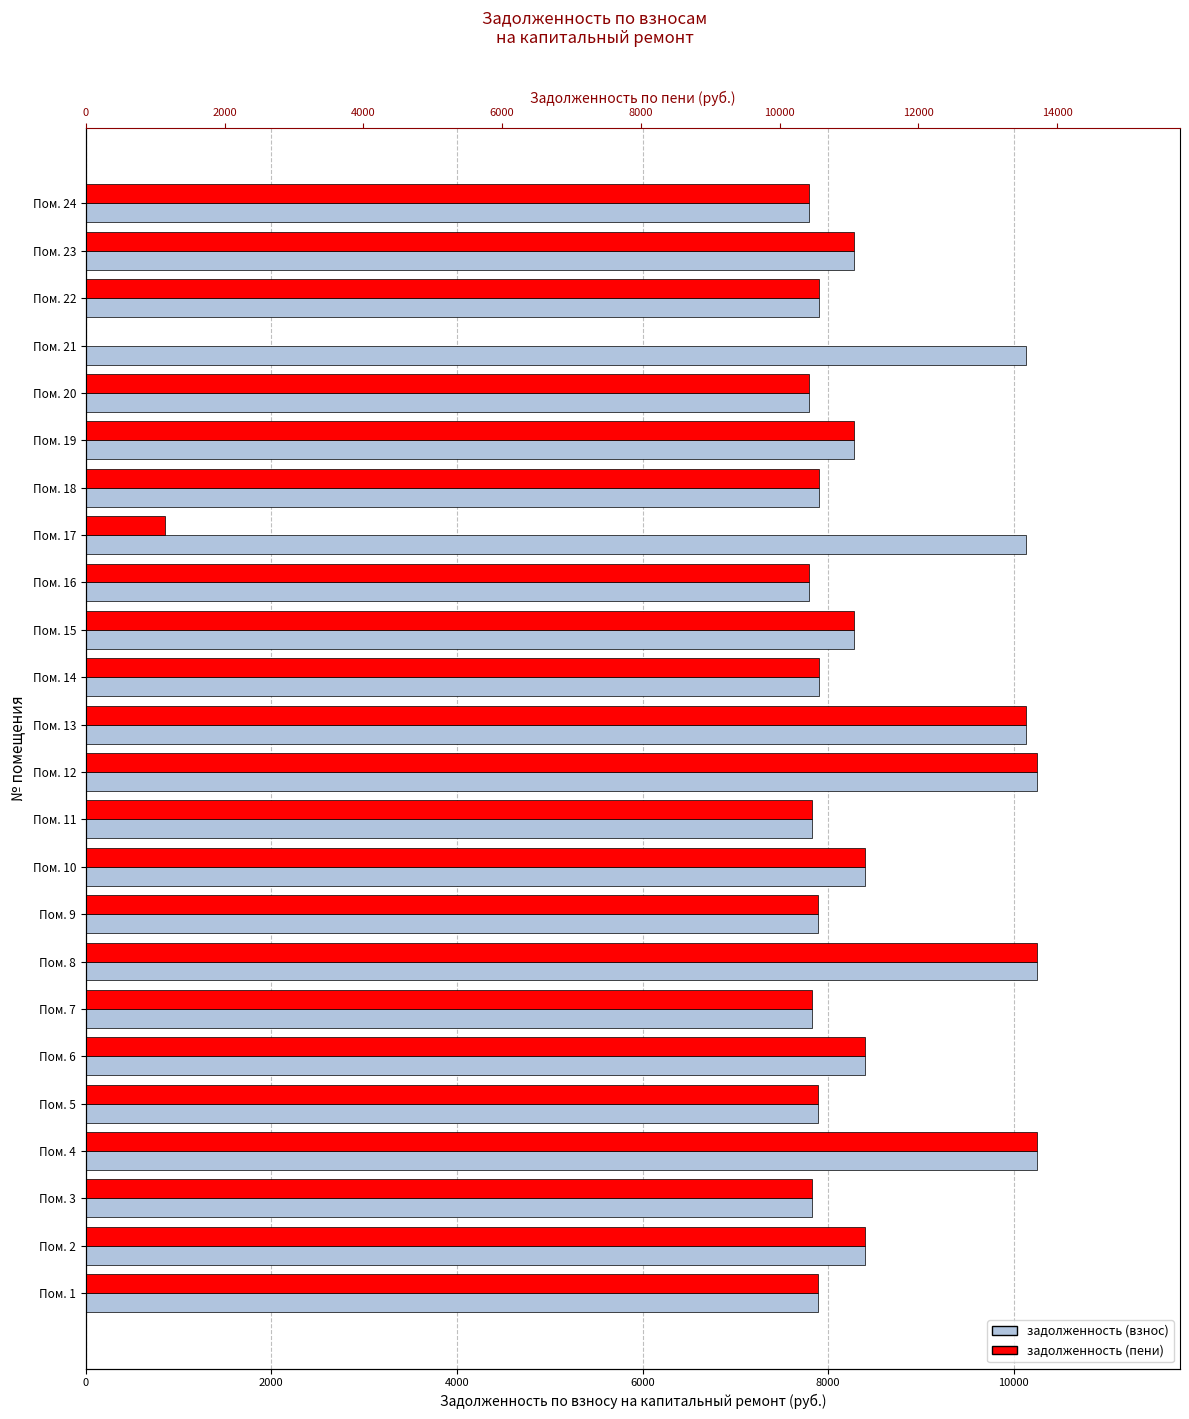

What is the difference between the задолженность (взнос) values at Пом. 5 and Пом. 19?

395.6